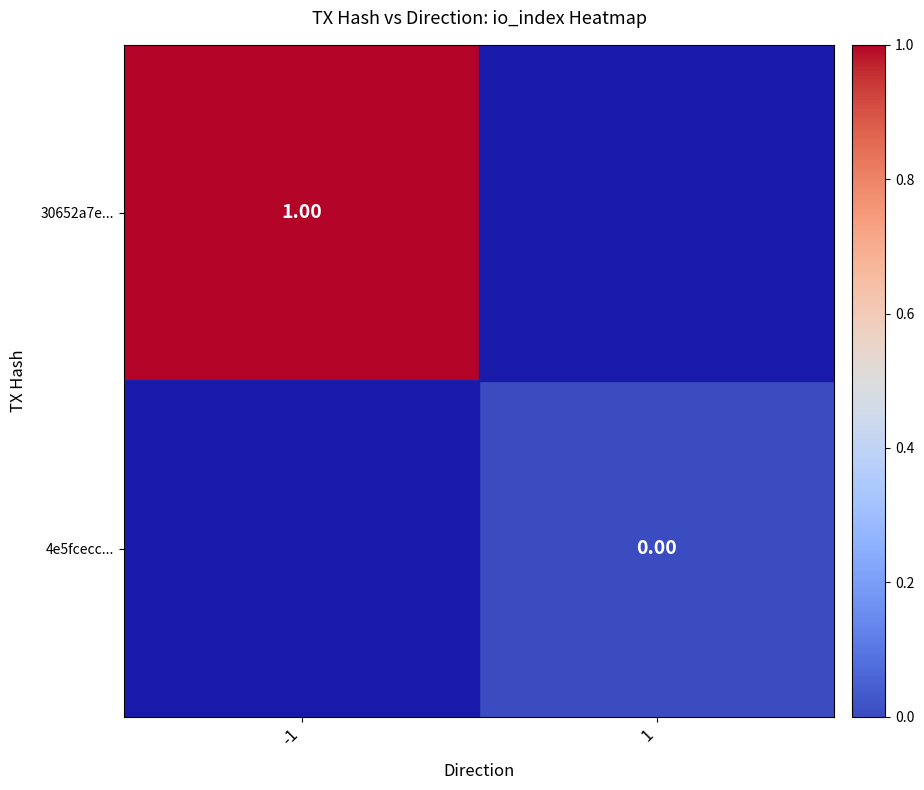

Is the value of 4e5fcecc... at 1 greater than the value of 30652a7e... at -1?

No